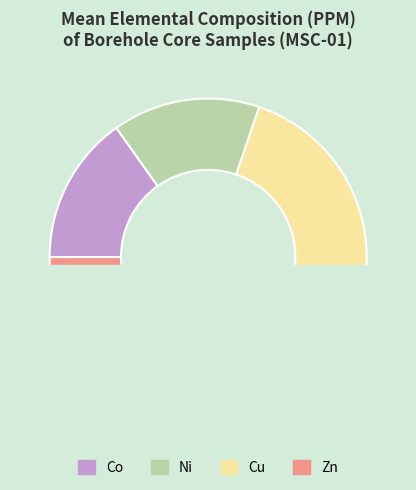

Does any single category account for the majority?

No